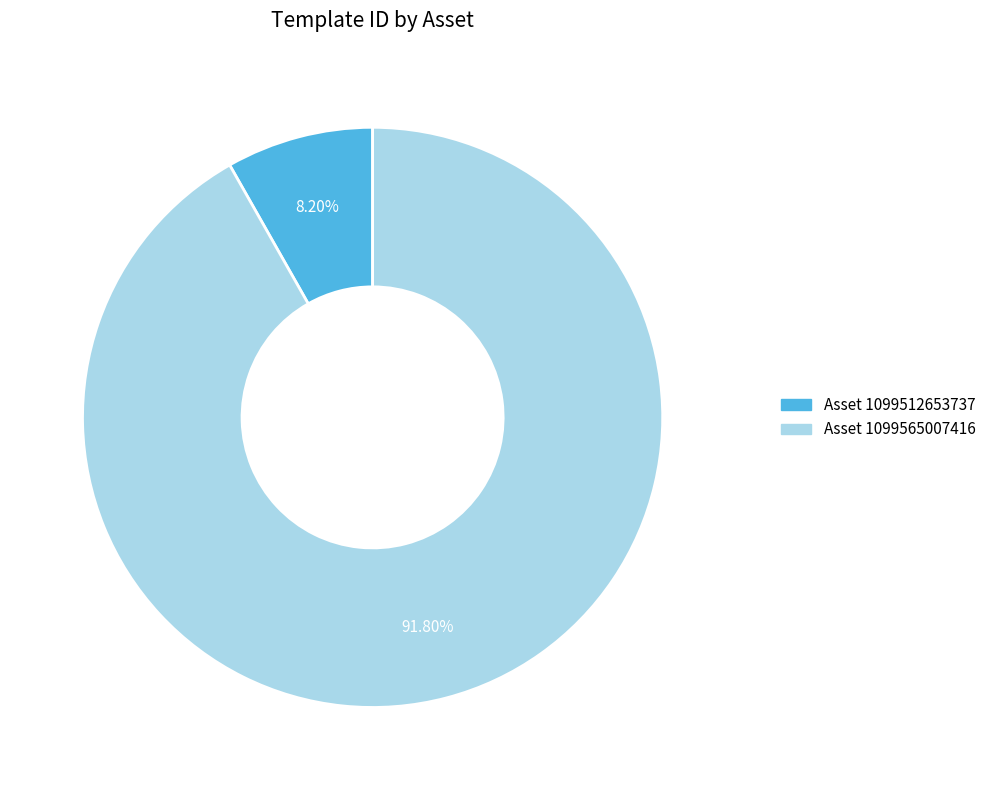

Does any single category account for the majority?

Yes